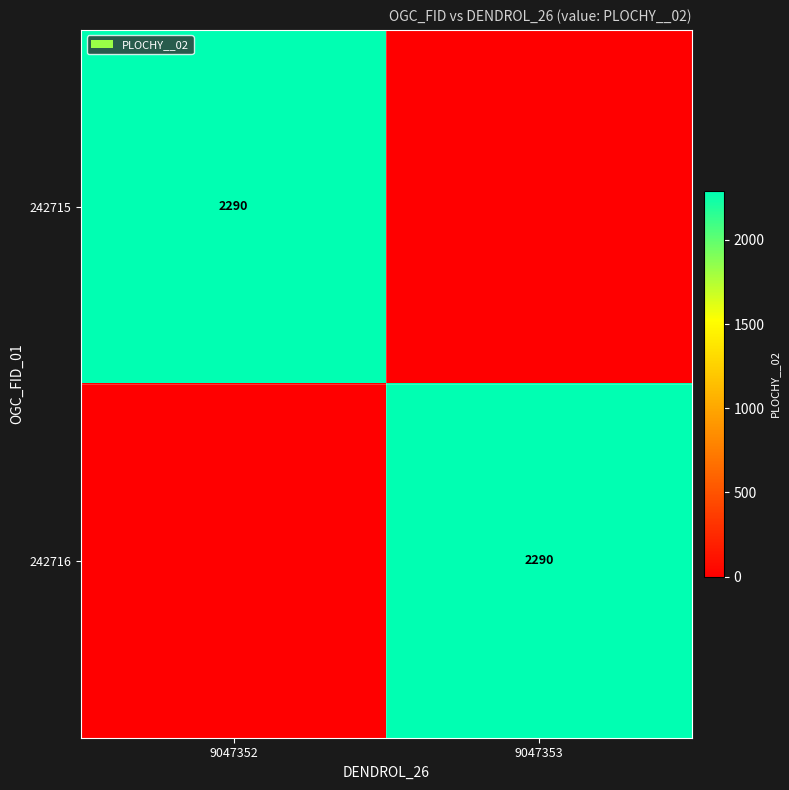

Which label corresponds to the largest value in the chart?

9047352